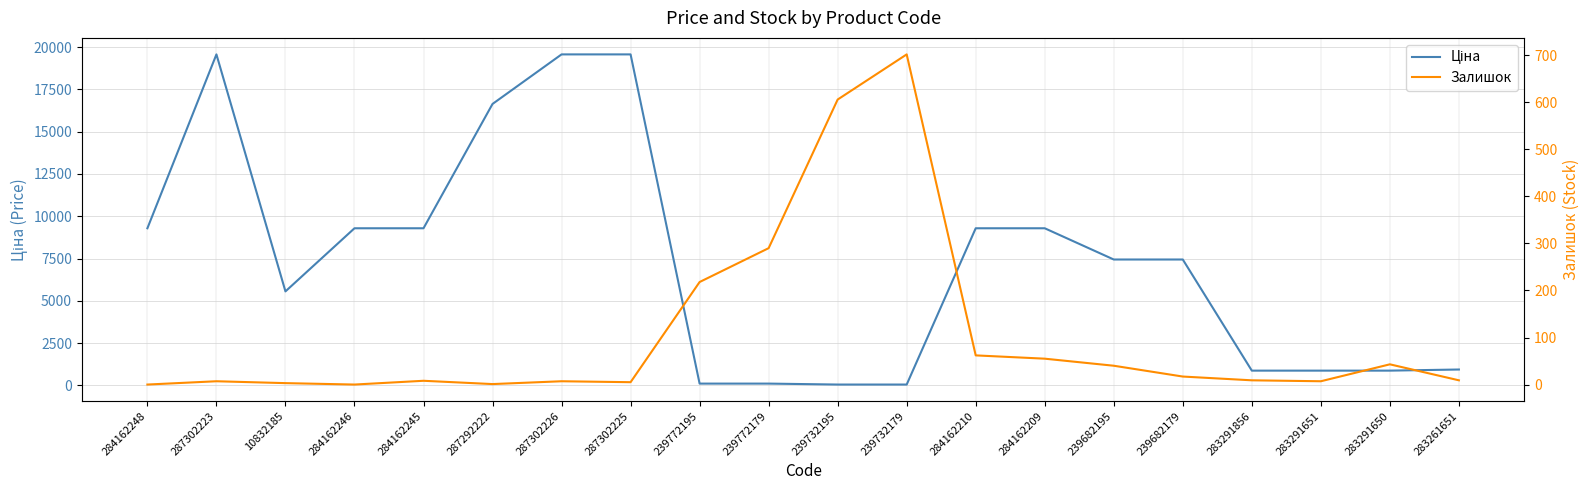

True or false: Залишок has a value of 320.5 at 239772195.

False